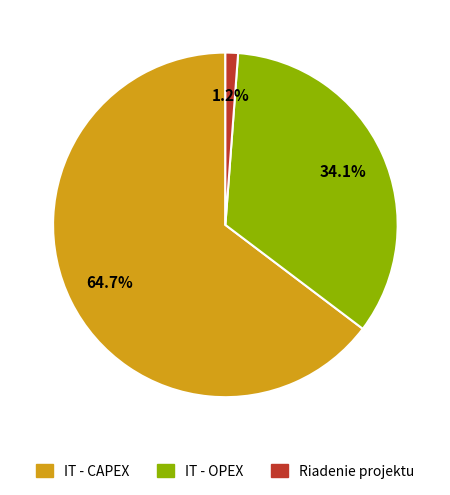

Count the number of slices in the pie.

3